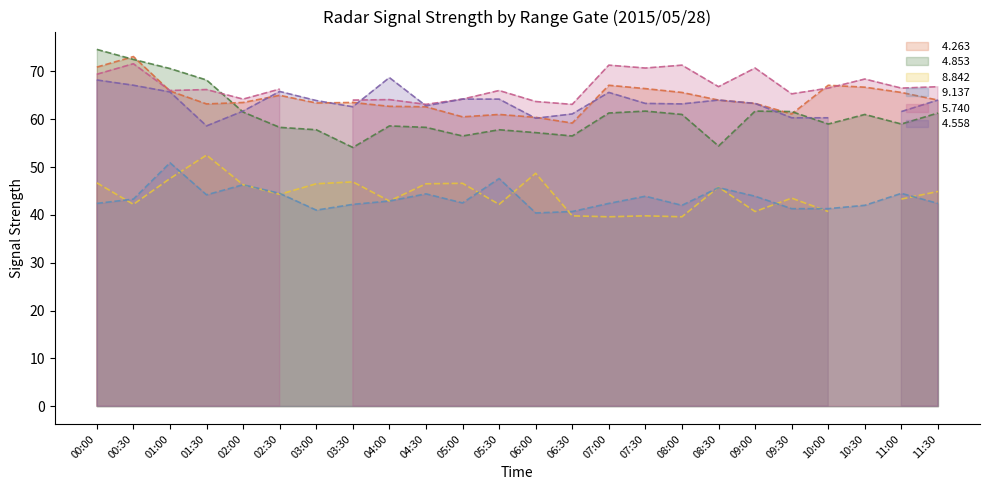

What is the sum of the   9.137 values at 09:00 and 05:00?

86.4